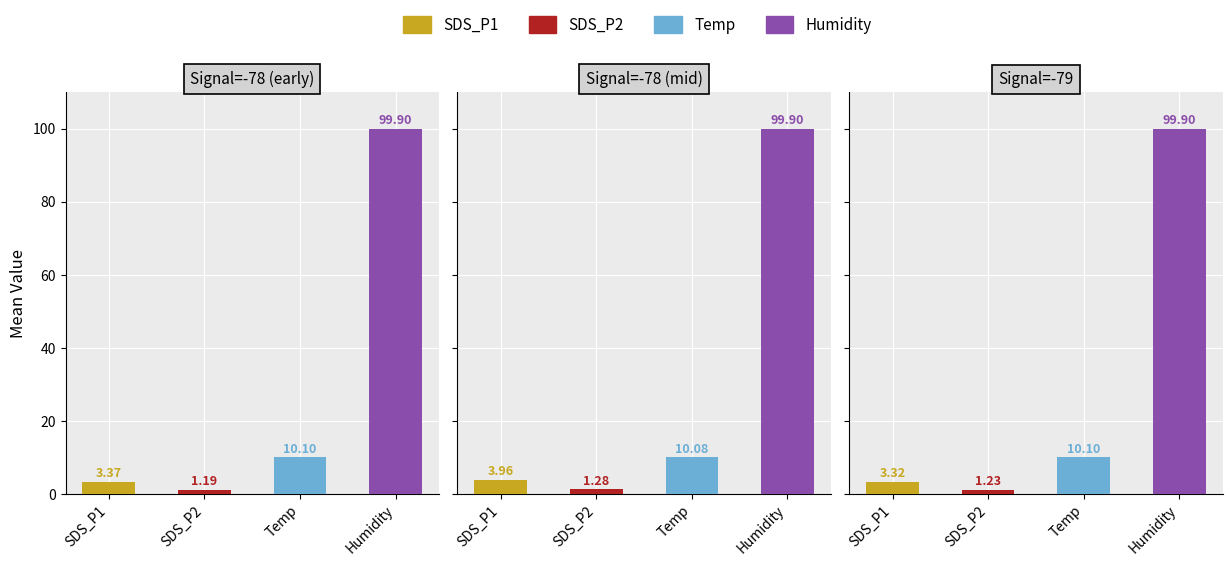

Is the value of Temp at 14 greater than the value of SDS_P2 at 12?

Yes